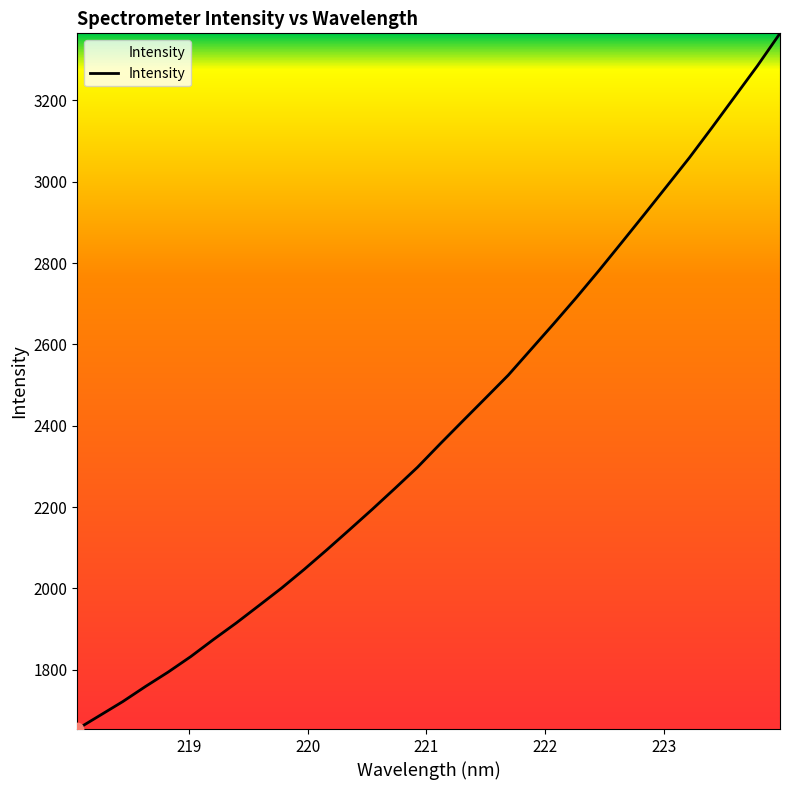

What is the minimum value shown in the chart?

1654.2